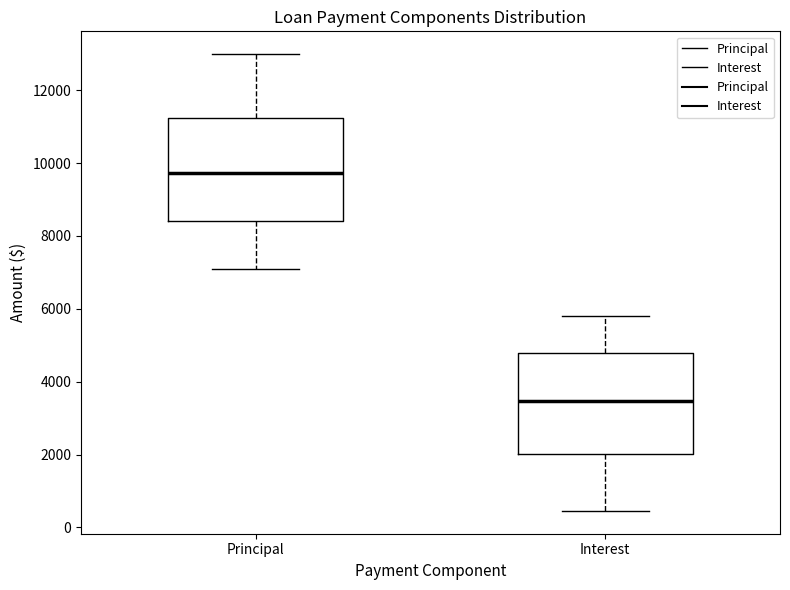

Which box's median line is the highest?

Principal